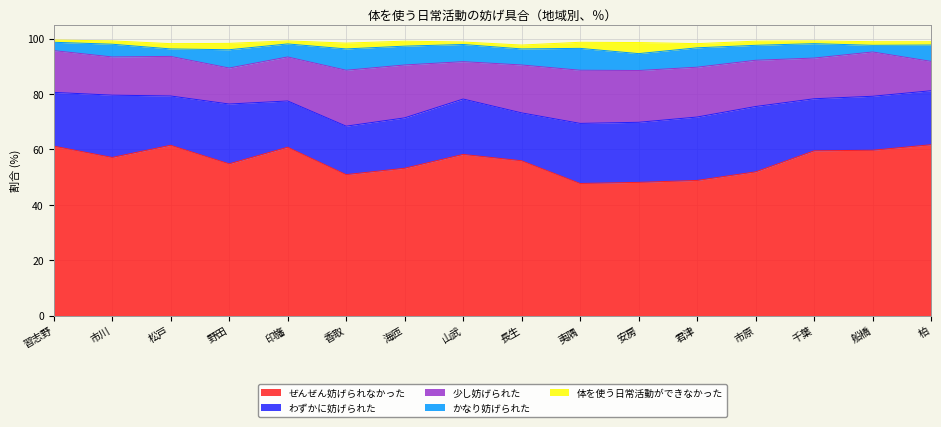

What position from the left is 市原?

13